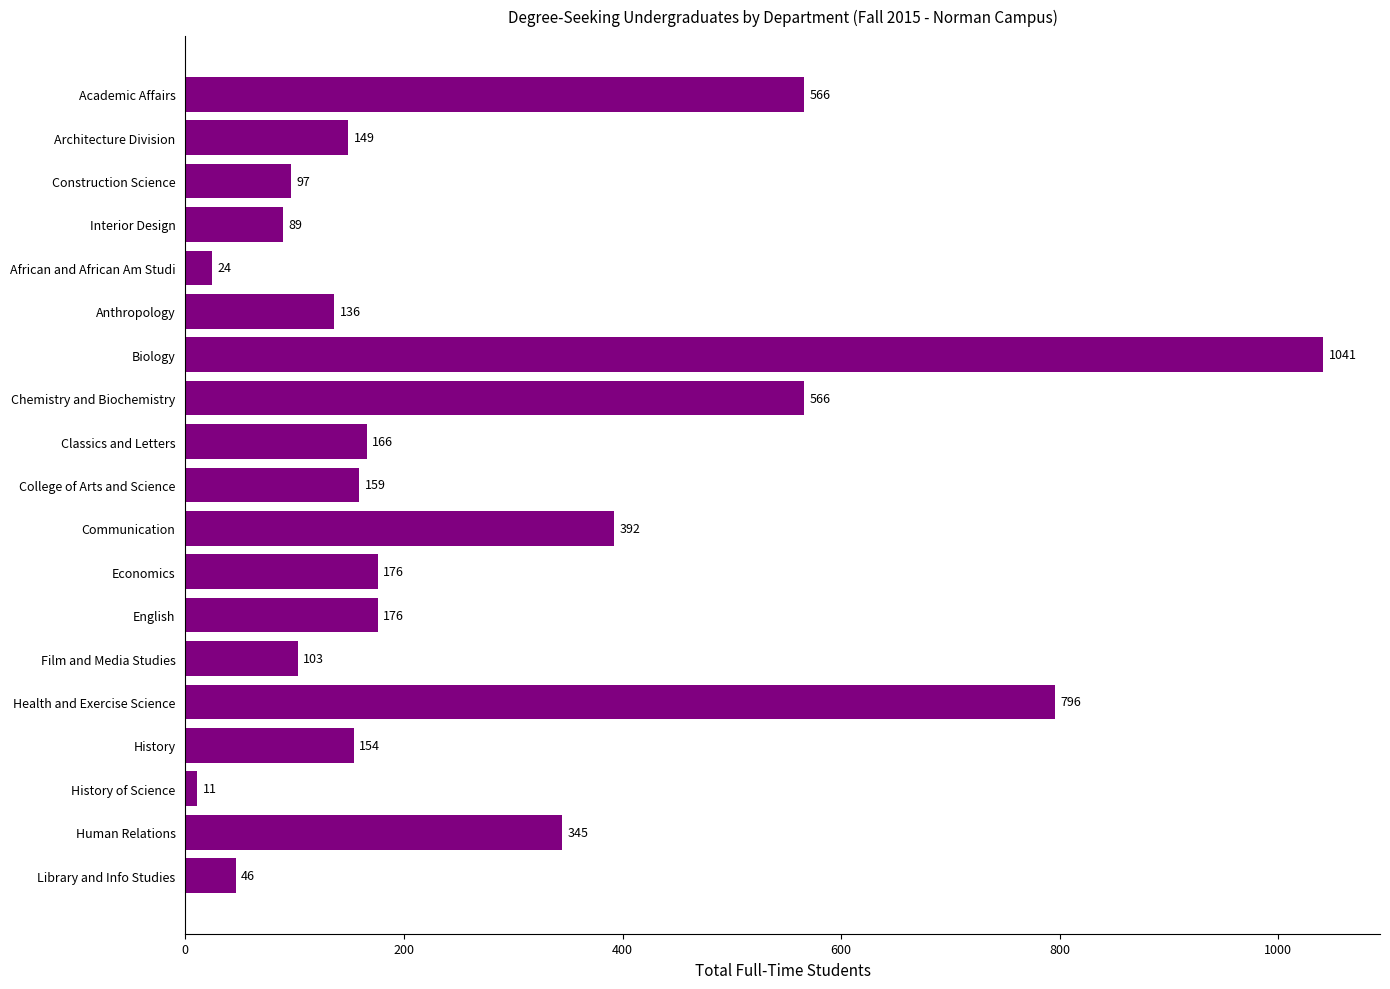

Is it true that the value at Classics and Letters is 90?

False